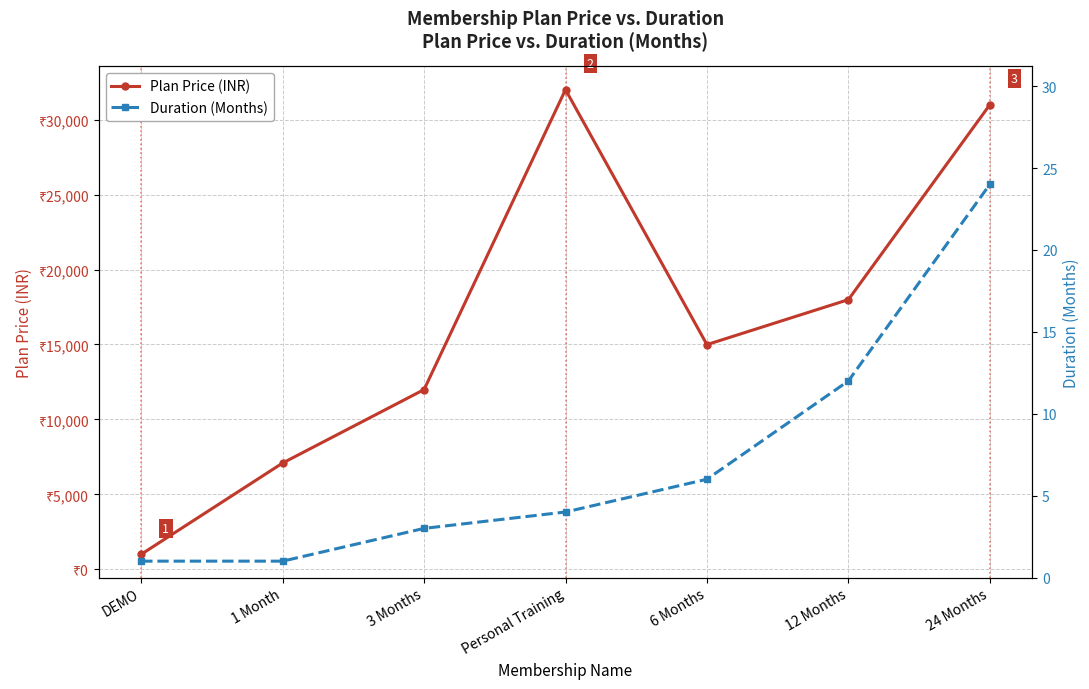

True or false: Duration (Months) has a value of 24 at 24 Months.

True